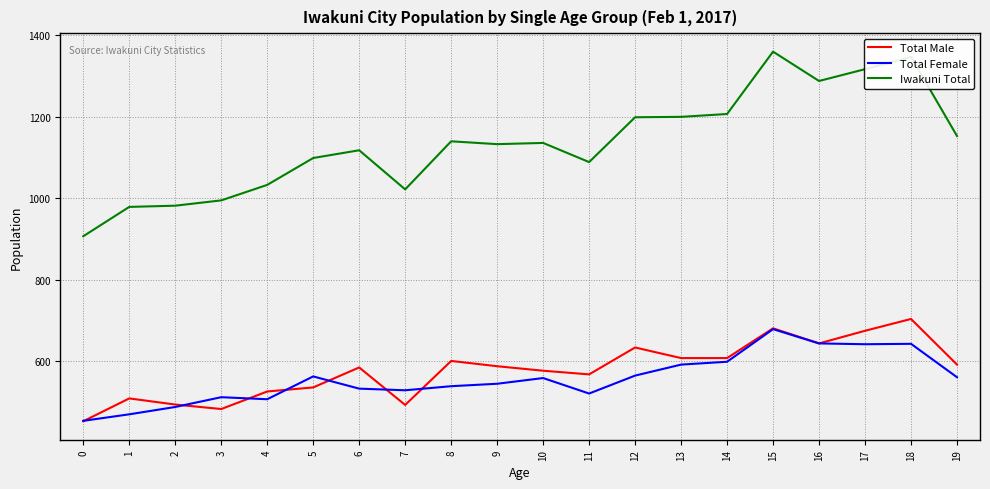

What are all the series names shown in the legend?

Total Male, Total Female, Iwakuni Total